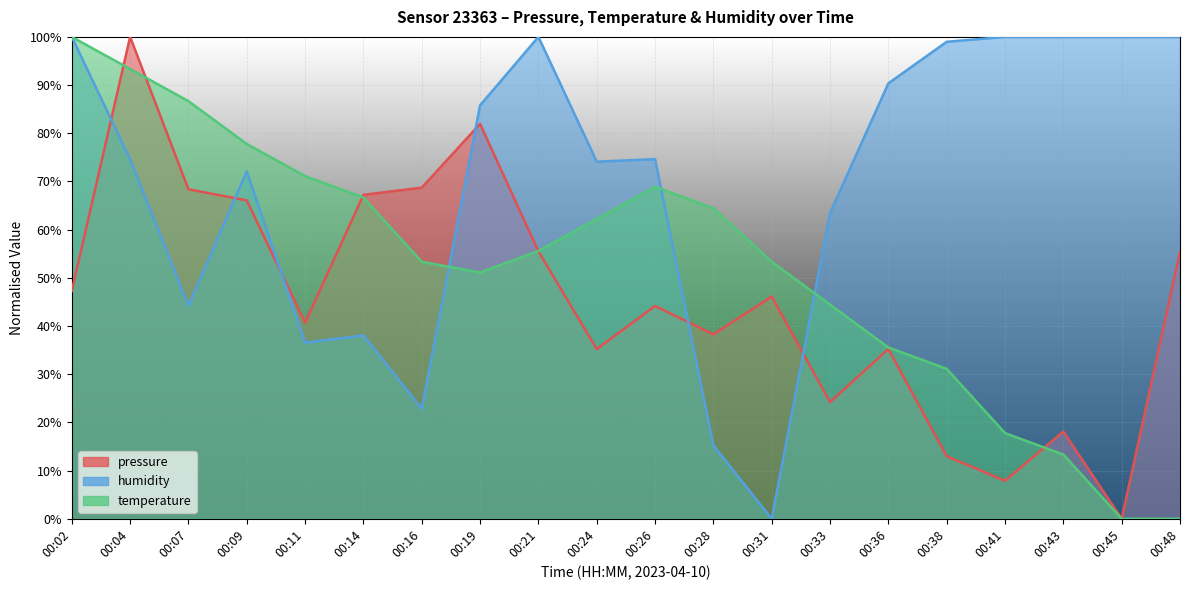

Which series ends up on top after the final intersection of temperature and humidity?

humidity